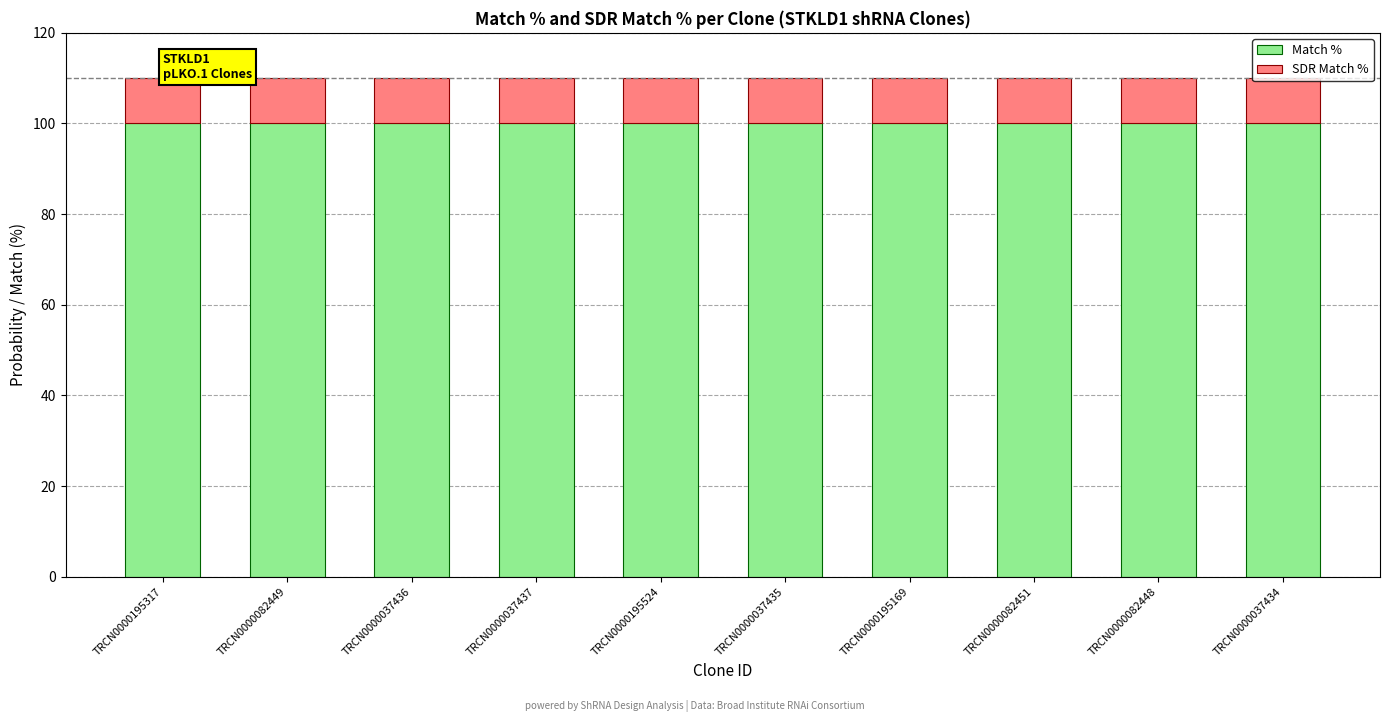

What is the maximum value for Match %?

100